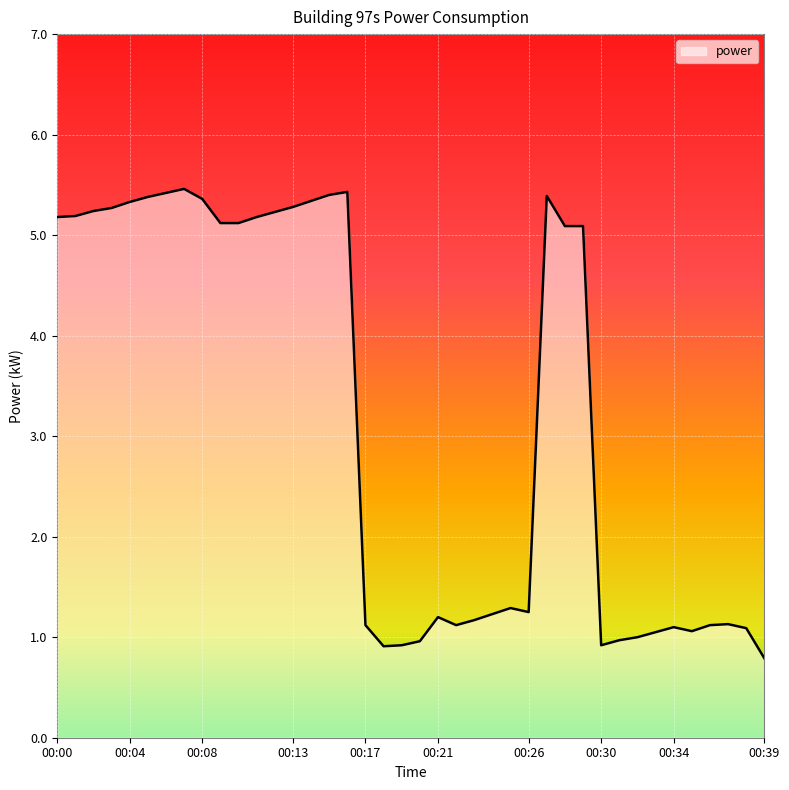

What is the smallest value displayed?

0.8